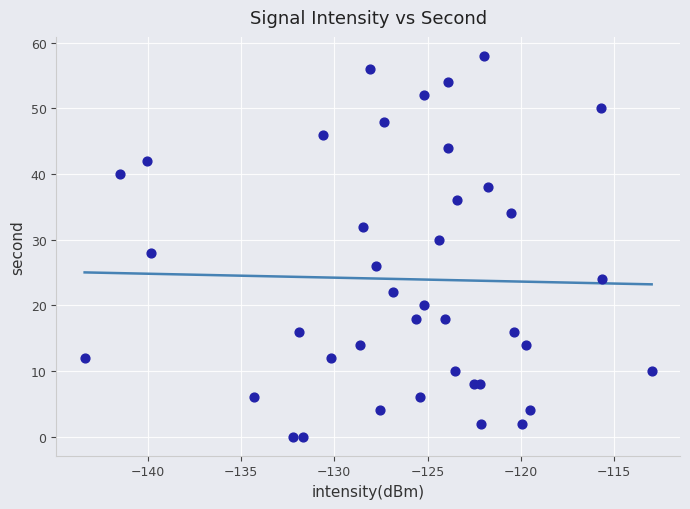

What is the range of Y values (max minus min)?

58